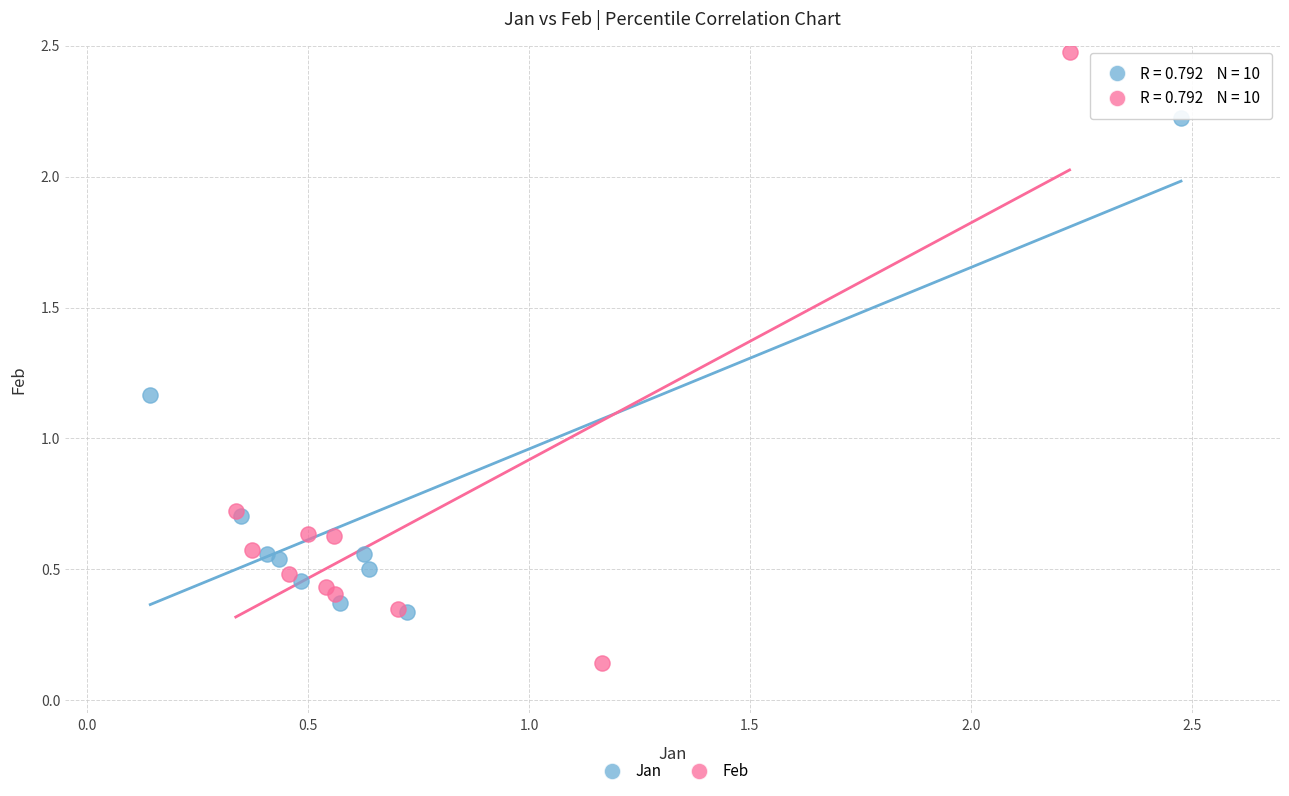

Which series has the largest Y range (max minus min)?

Feb